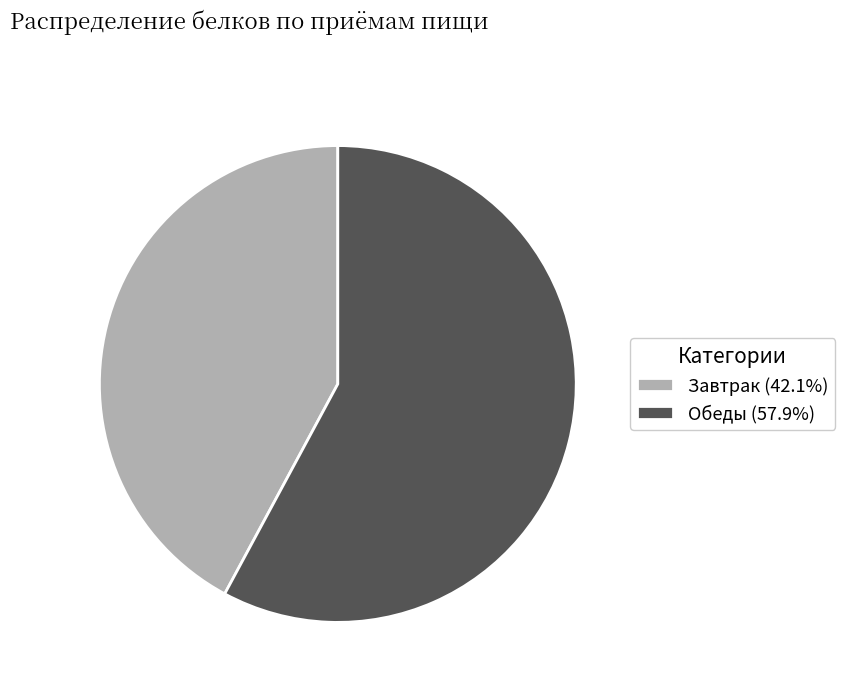

Does any single category account for the majority?

Yes